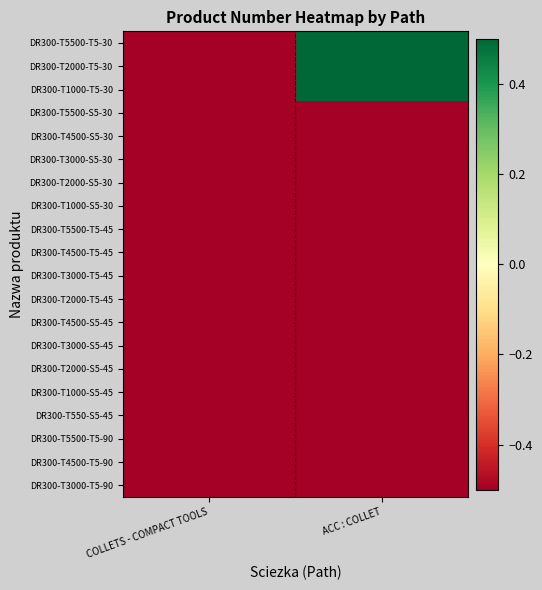

Reading left to right, what are all the values shown in this chart?

DR300-T5500-T5-30: COLLETS - COMPACT TOOLS=-0.5	ACC : COLLET=0.5
DR300-T2000-T5-30: COLLETS - COMPACT TOOLS=-0.5	ACC : COLLET=0.5
DR300-T1000-T5-30: COLLETS - COMPACT TOOLS=-0.5	ACC : COLLET=0.5
DR300-T5500-S5-30: COLLETS - COMPACT TOOLS=-0.5	ACC : COLLET=-0.6
DR300-T4500-S5-30: COLLETS - COMPACT TOOLS=-0.5	ACC : COLLET=-0.6
DR300-T3000-S5-30: COLLETS - COMPACT TOOLS=-0.5	ACC : COLLET=-0.6
DR300-T2000-S5-30: COLLETS - COMPACT TOOLS=-0.5	ACC : COLLET=-0.6
DR300-T1000-S5-30: COLLETS - COMPACT TOOLS=-0.5	ACC : COLLET=-0.6
DR300-T5500-T5-45: COLLETS - COMPACT TOOLS=-0.5	ACC : COLLET=-0.6
DR300-T4500-T5-45: COLLETS - COMPACT TOOLS=-0.5	ACC : COLLET=-0.6
DR300-T3000-T5-45: COLLETS - COMPACT TOOLS=-0.5	ACC : COLLET=-0.6
DR300-T2000-T5-45: COLLETS - COMPACT TOOLS=-0.5	ACC : COLLET=-0.6
DR300-T4500-S5-45: COLLETS - COMPACT TOOLS=-0.5	ACC : COLLET=-0.6
DR300-T3000-S5-45: COLLETS - COMPACT TOOLS=-0.5	ACC : COLLET=-0.6
DR300-T2000-S5-45: COLLETS - COMPACT TOOLS=-0.5	ACC : COLLET=-0.6
DR300-T1000-S5-45: COLLETS - COMPACT TOOLS=-0.5	ACC : COLLET=-0.6
DR300-T550-S5-45: COLLETS - COMPACT TOOLS=-0.5	ACC : COLLET=-0.6
DR300-T5500-T5-90: COLLETS - COMPACT TOOLS=-0.5	ACC : COLLET=-0.6
DR300-T4500-T5-90: COLLETS - COMPACT TOOLS=-0.5	ACC : COLLET=-0.6
DR300-T3000-T5-90: COLLETS - COMPACT TOOLS=-0.5	ACC : COLLET=-0.6